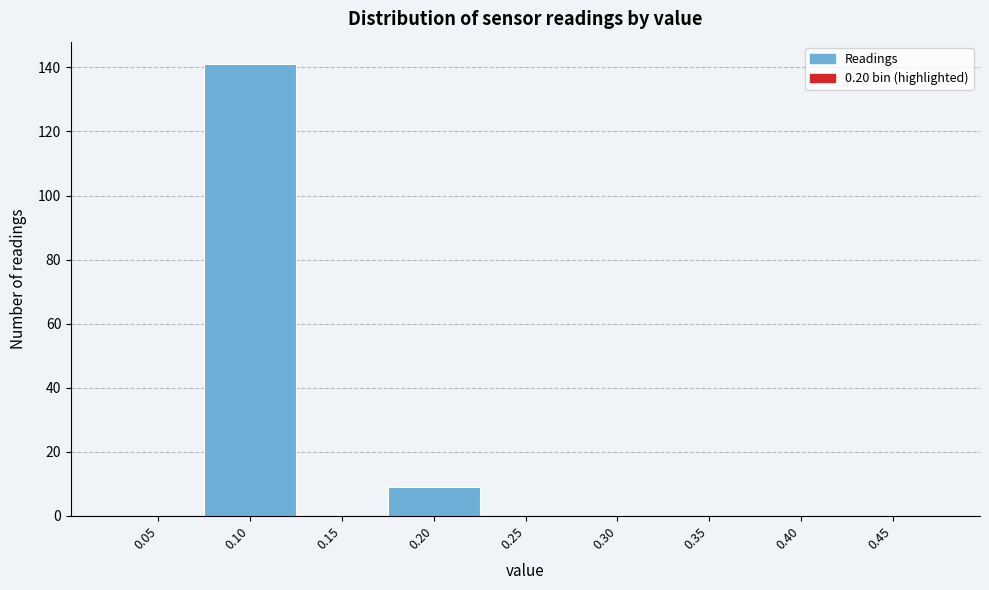

Reading left to right, extract all data points from this chart.

0.05=0	0.10=141	0.15=0	0.20=9	0.25=0	0.30=0	0.35=0	0.40=0	0.45=0